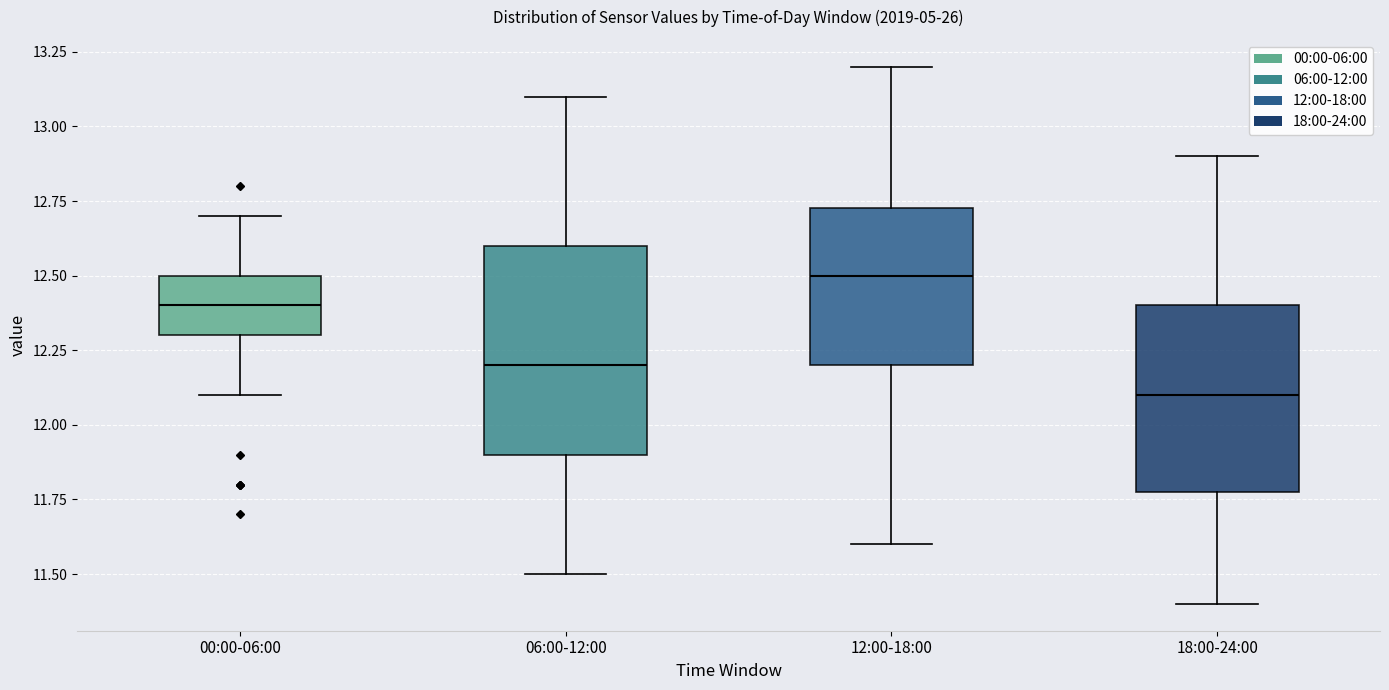

Reading left to right, transcribe this box plot: for each box, give where its median line is, the range the box spans, and where its two whiskers end, as read against the y-axis. The values are not printed on the chart, so give them approximately, as read against the axis.

00:00-06:00: median 12.40, box 12.30 to 12.50, whiskers 12.10 to 12.70
06:00-12:00: median 12.20, box 11.90 to 12.60, whiskers 11.50 to 13.10
12:00-18:00: median 12.50, box 12.20 to 12.75, whiskers 11.60 to 13.20
18:00-24:00: median 12.10, box 11.80 to 12.40, whiskers 11.40 to 12.90